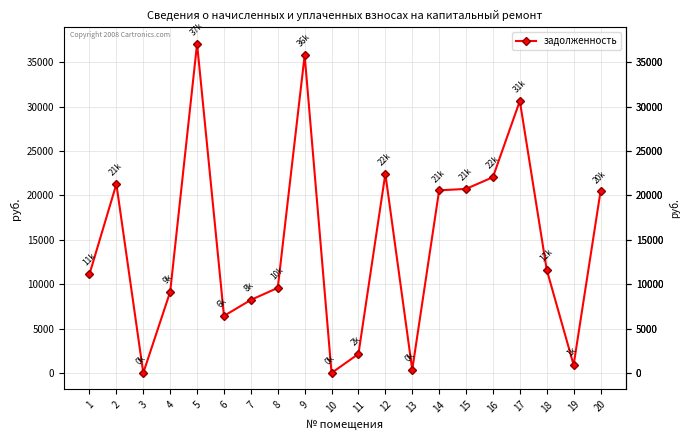

What is the greatest value displayed?

37073.8